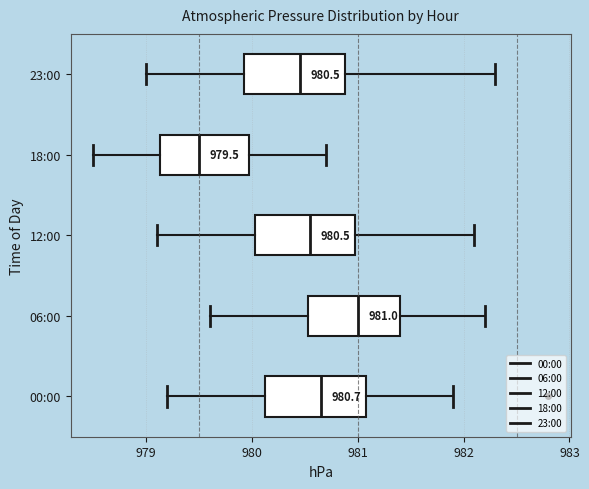

Which box's median line is the furthest to the right?

06:00